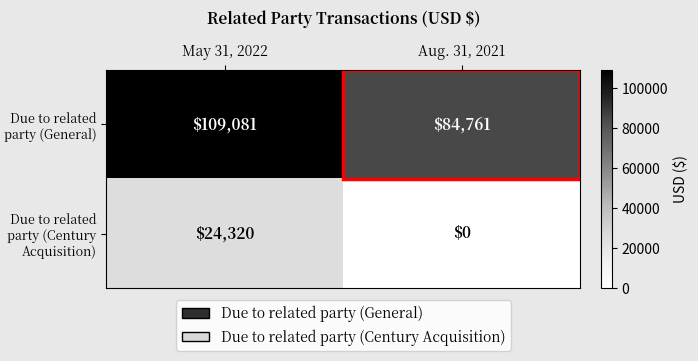

Rank the series by their average value, from highest to lowest.

Due to related party (General), Due to related party (Century Acquisition)